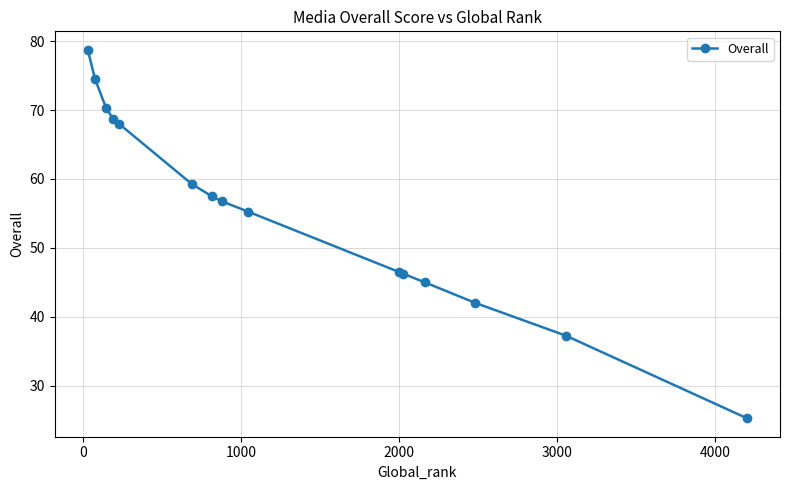

Is this an area chart (filled region under the line)?

No